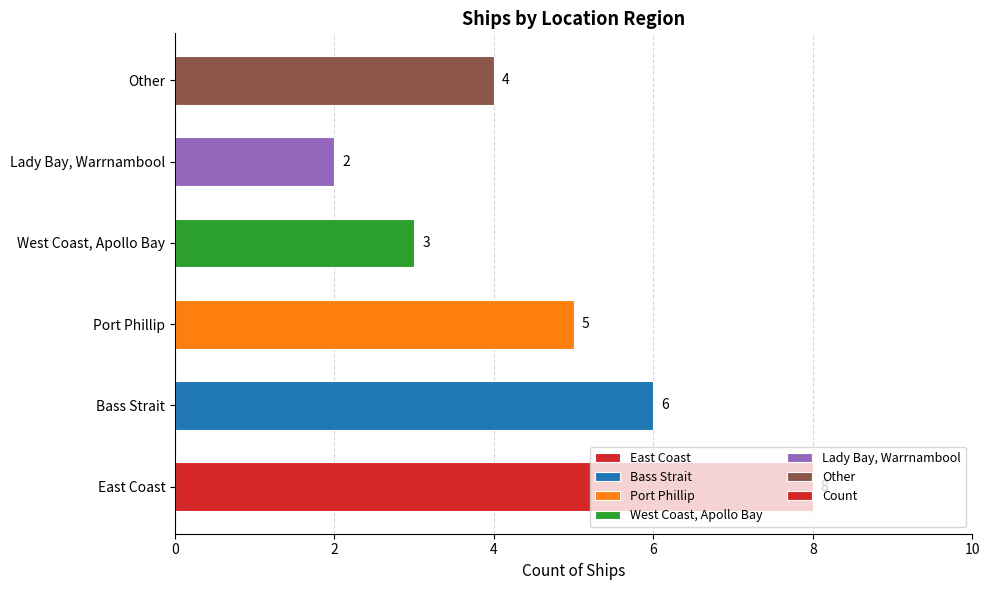

Rank the categories by value from lowest to highest.

Lady Bay, Warrnambool, West Coast, Apollo Bay, Other, Port Phillip, Bass Strait, East Coast